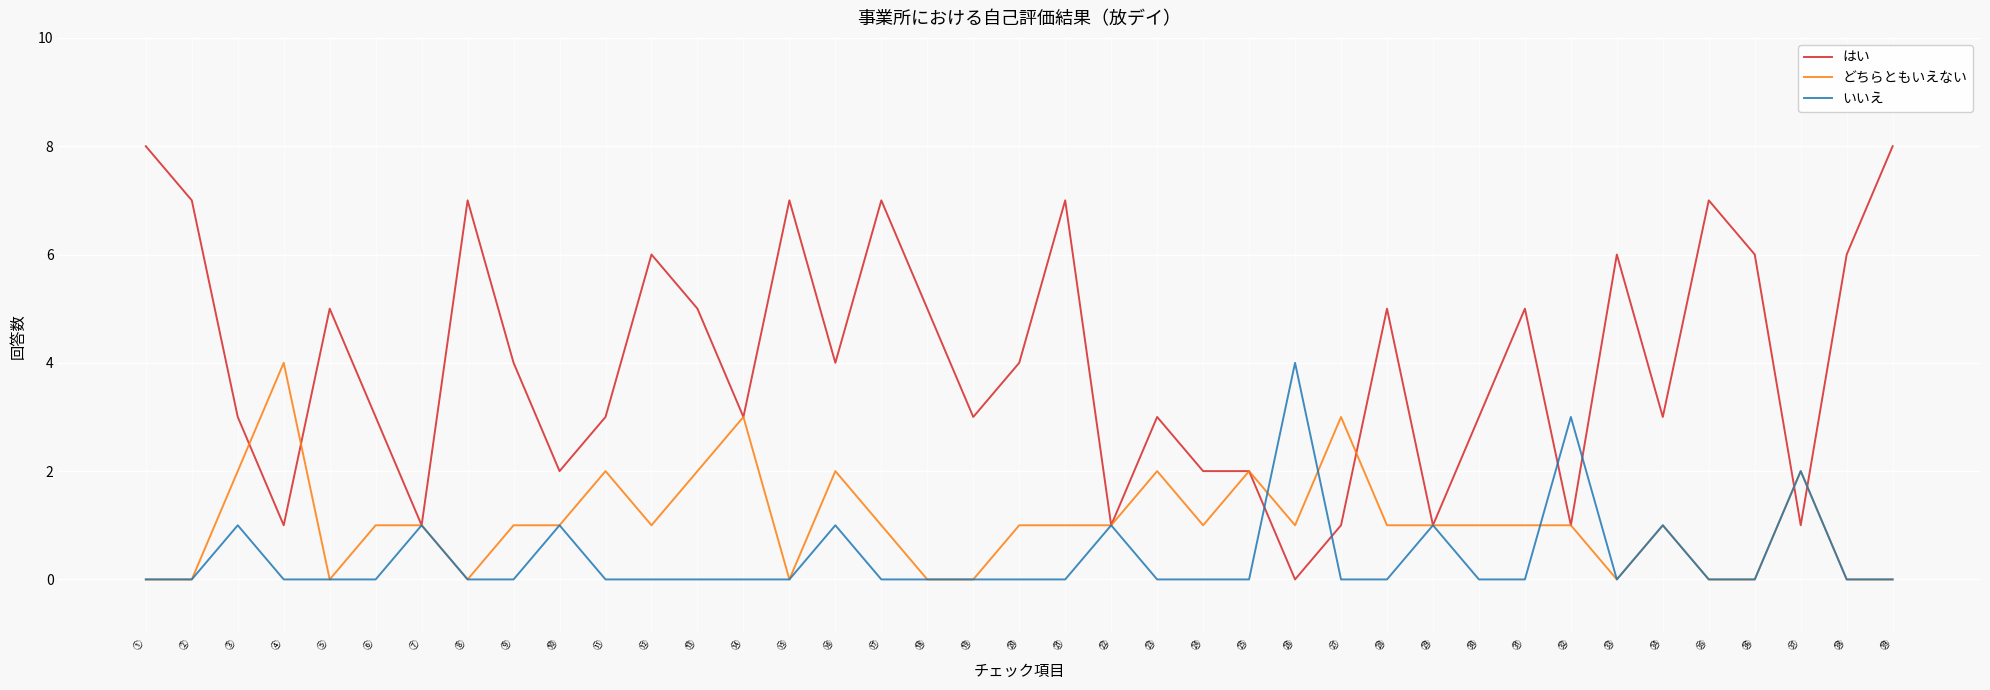

Reading left to right, list all the values displayed in this chart.

はい: ①=8	②=7	③=3	④=1	⑤=5	⑥=3	⑦=1	⑧=7	⑨=4	⑩=2	⑪=3	⑫=6	⑬=5	⑭=3	⑮=7	⑯=4	⑰=7	⑱=5	⑲=3	⑳=4	㉑=7	㉒=1	㉓=3	㉔=2	㉕=2	㉖=0	㉗=1	㉘=5	㉙=1	㉚=3	㉛=5	㉜=1	㉝=6	㉞=3	㉟=7	㊱=6	㊲=1	㊳=6	㊴=8
どちらともいえない: ①=0	②=0	③=2	④=4	⑤=0	⑥=1	⑦=1	⑧=0	⑨=1	⑩=1	⑪=2	⑫=1	⑬=2	⑭=3	⑮=0	⑯=2	⑰=1	⑱=0	⑲=0	⑳=1	㉑=1	㉒=1	㉓=2	㉔=1	㉕=2	㉖=1	㉗=3	㉘=1	㉙=1	㉚=1	㉛=1	㉜=1	㉝=0	㉞=1	㉟=0	㊱=0	㊲=2	㊳=0	㊴=0
いいえ: ①=0	②=0	③=1	④=0	⑤=0	⑥=0	⑦=1	⑧=0	⑨=0	⑩=1	⑪=0	⑫=0	⑬=0	⑭=0	⑮=0	⑯=1	⑰=0	⑱=0	⑲=0	⑳=0	㉑=0	㉒=1	㉓=0	㉔=0	㉕=0	㉖=4	㉗=0	㉘=0	㉙=1	㉚=0	㉛=0	㉜=3	㉝=0	㉞=1	㉟=0	㊱=0	㊲=2	㊳=0	㊴=0